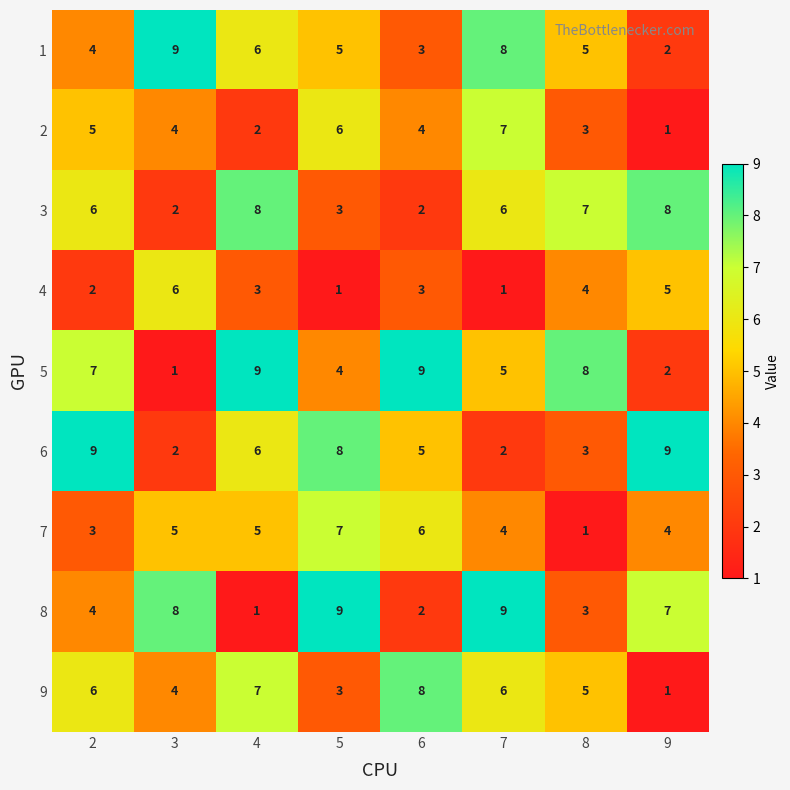

What is the difference between the 8 values at 9 and 2?

3